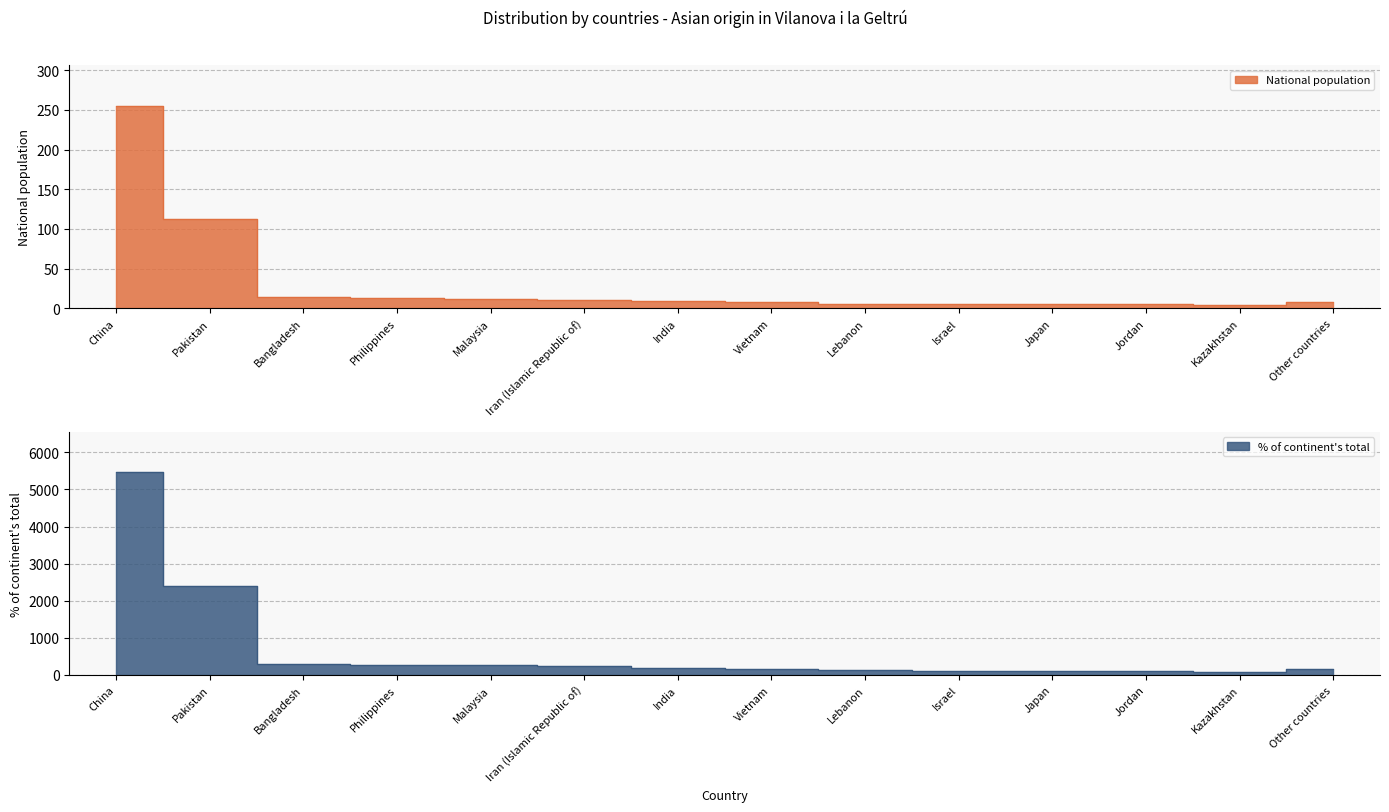

Rank the series by their average value, from lowest to highest.

National population, % of continent total